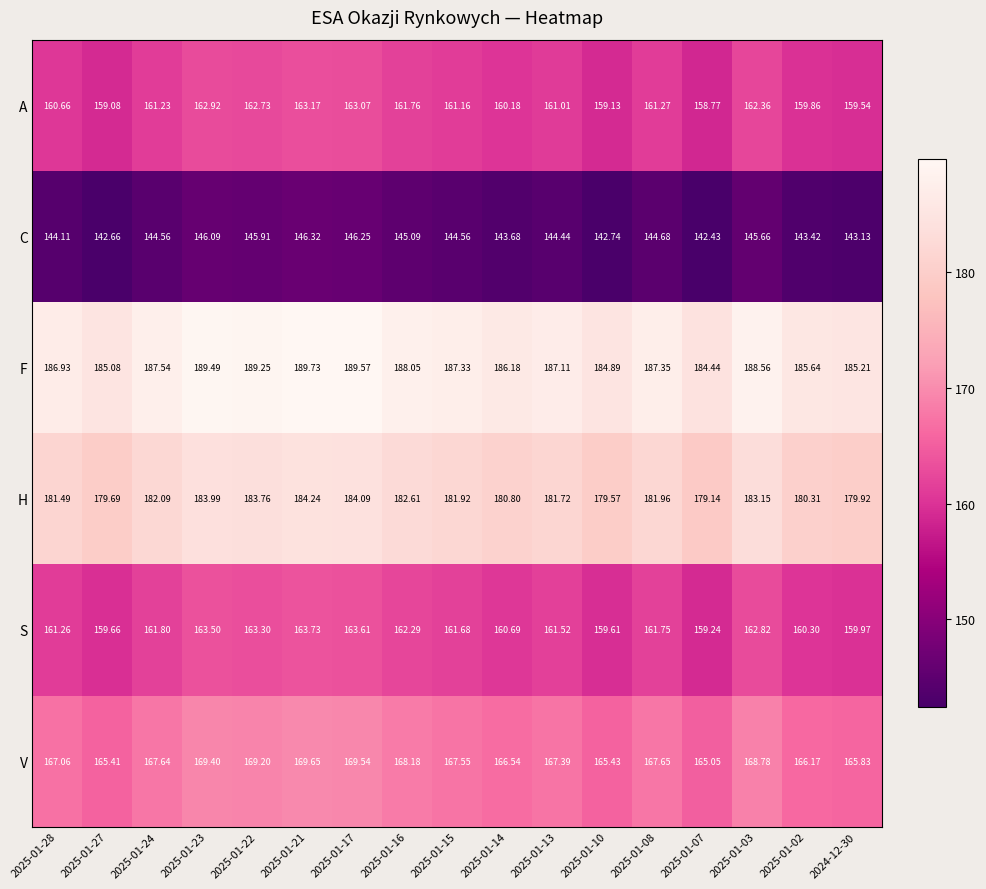

Which series has the largest total across all categories?

F